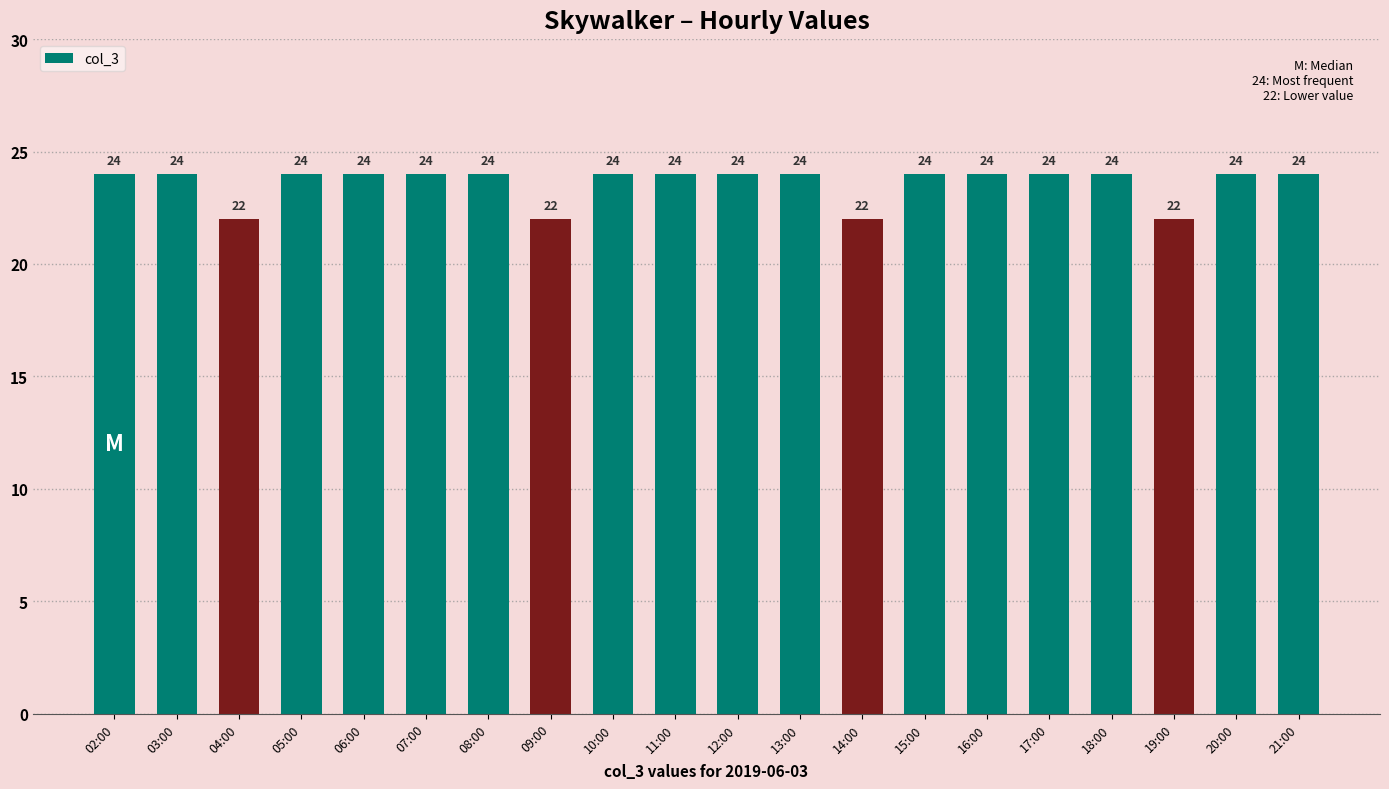

Is it true that the value at 14:00 is 22?

True